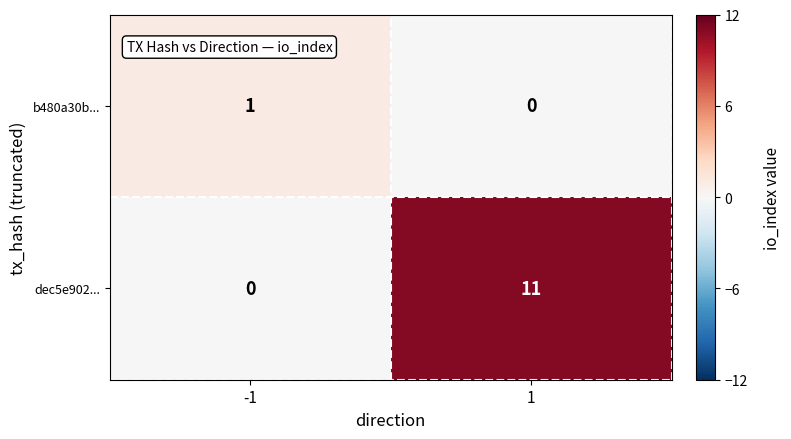

At which category is the sum across all series the highest?

1